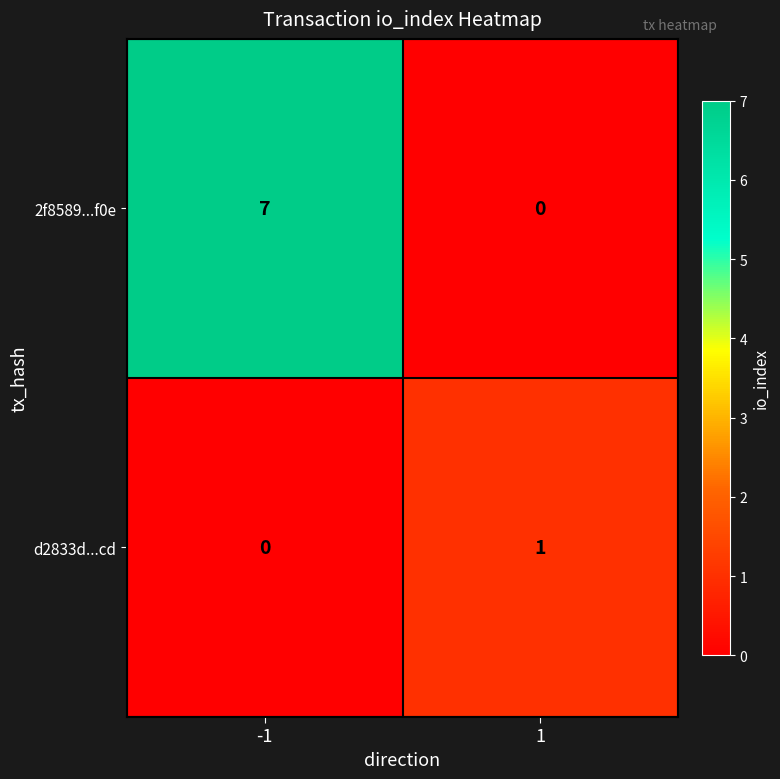

How many series are shown in this chart?

2